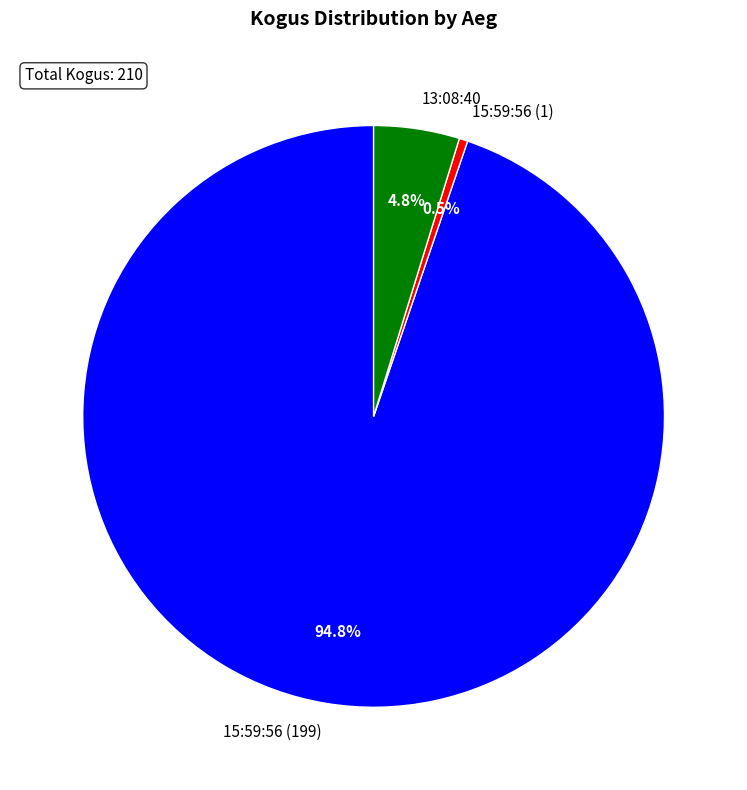

Which category has the smallest portion of the pie?

15:59:56 (1)